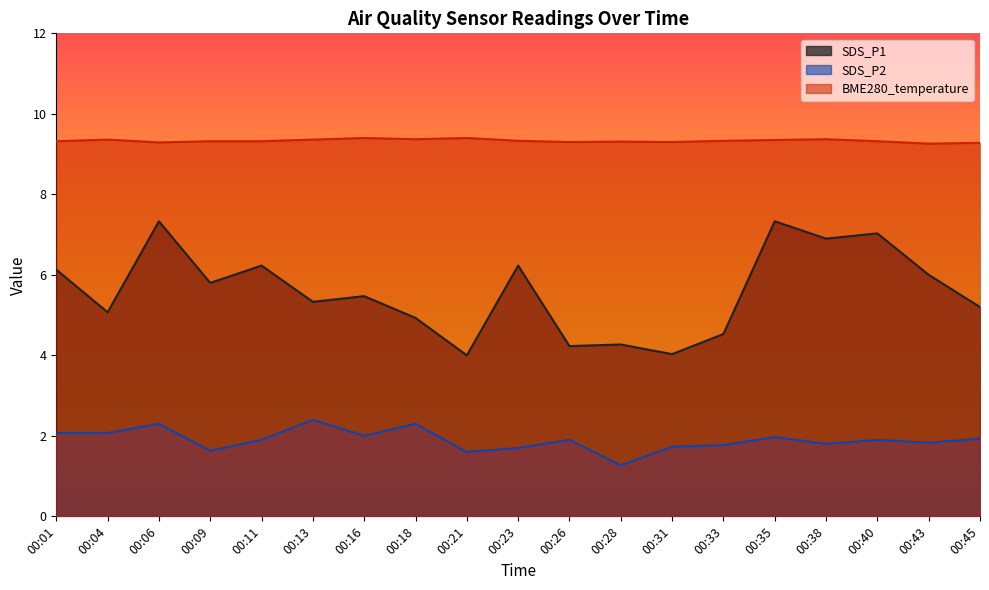

How many interior local valleys does the BME280_temperature series have?

5